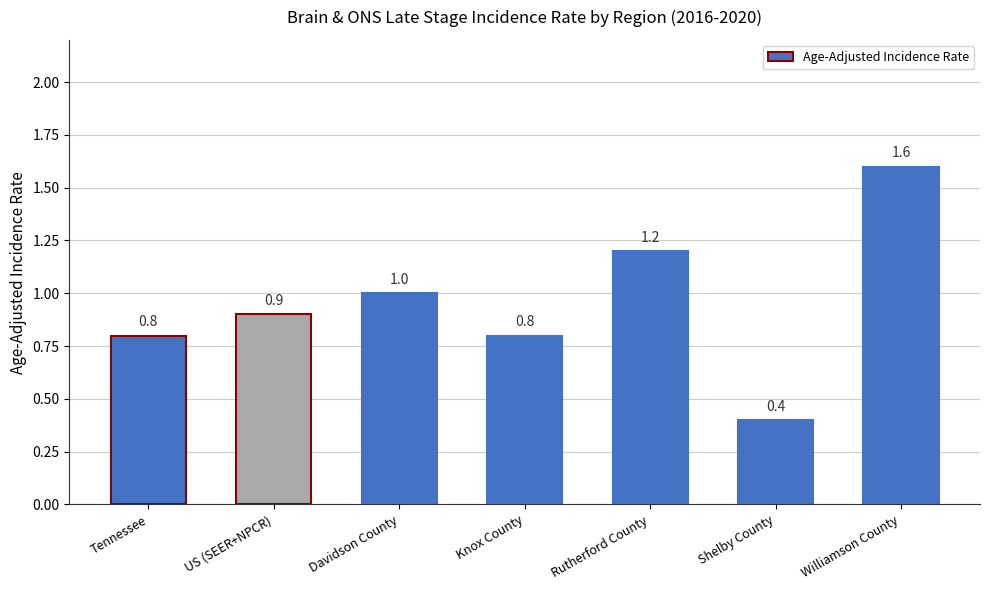

At which category does the chart reach its peak across all series?

Williamson County